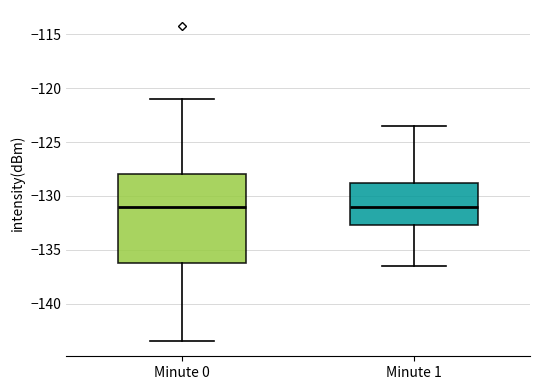

Comparing the boxes themselves (not the whiskers), which one is the tallest?

Minute 0